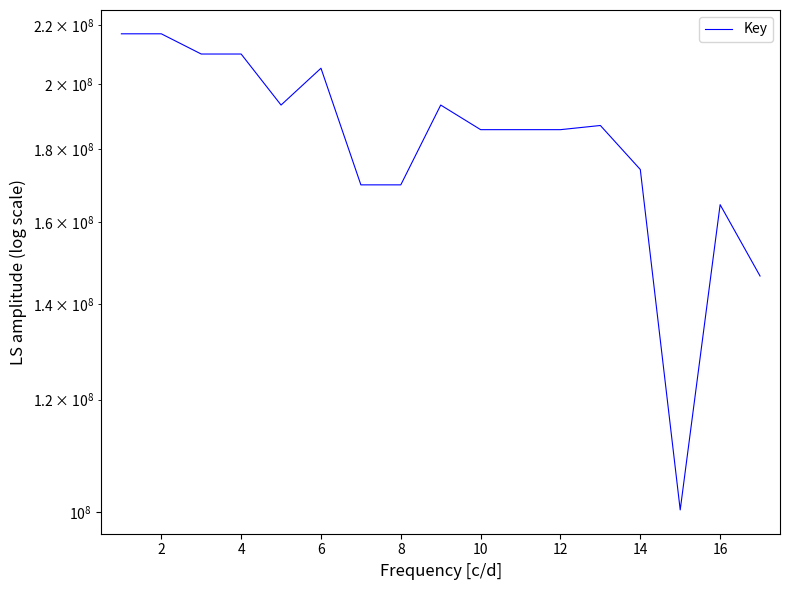

Between 14 and 10, which is larger?

10